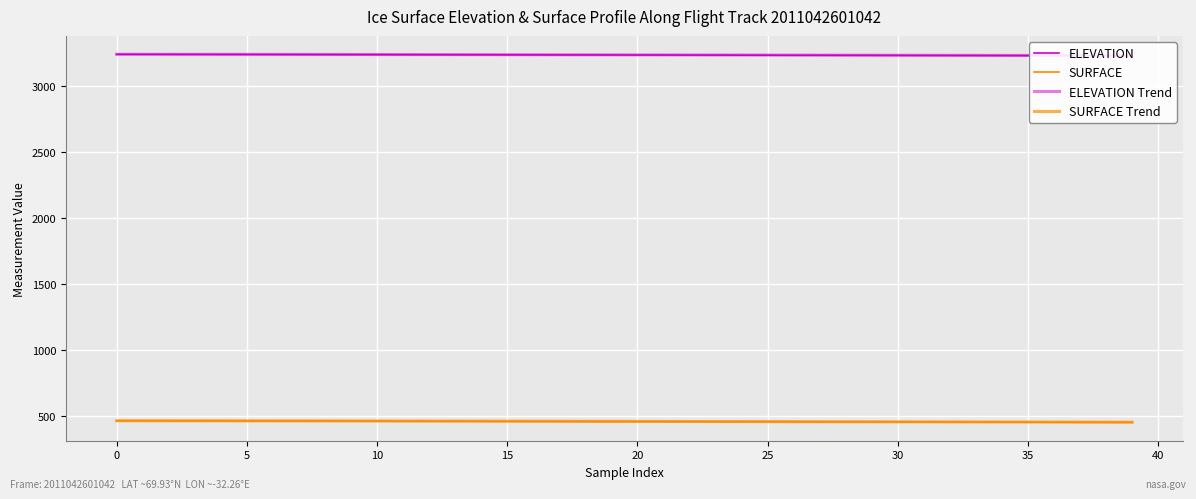

At which category does the chart reach its minimum across all series?

38